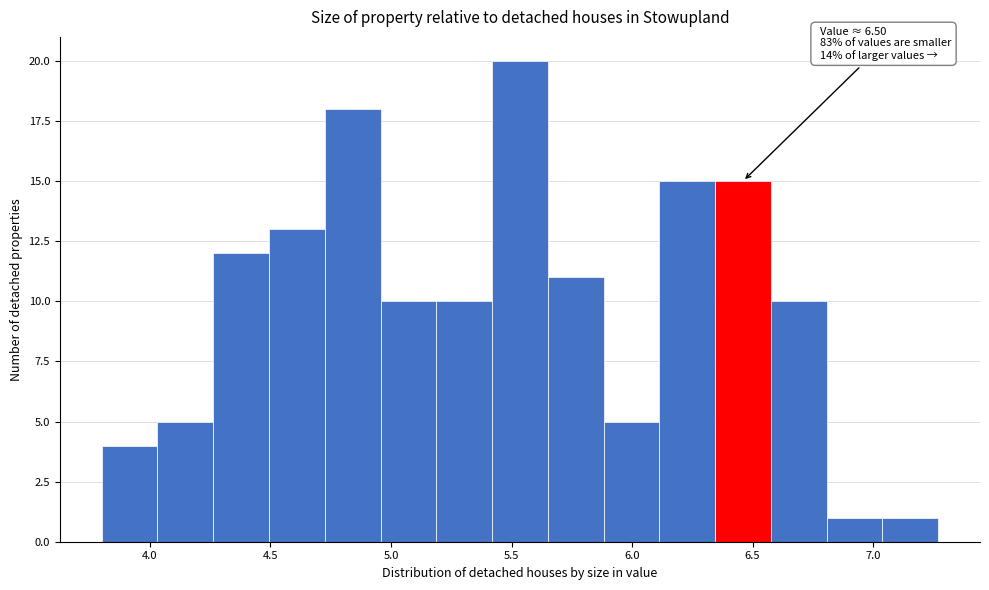

Which range on the x-axis has the tallest bar?

5.40 to 5.65